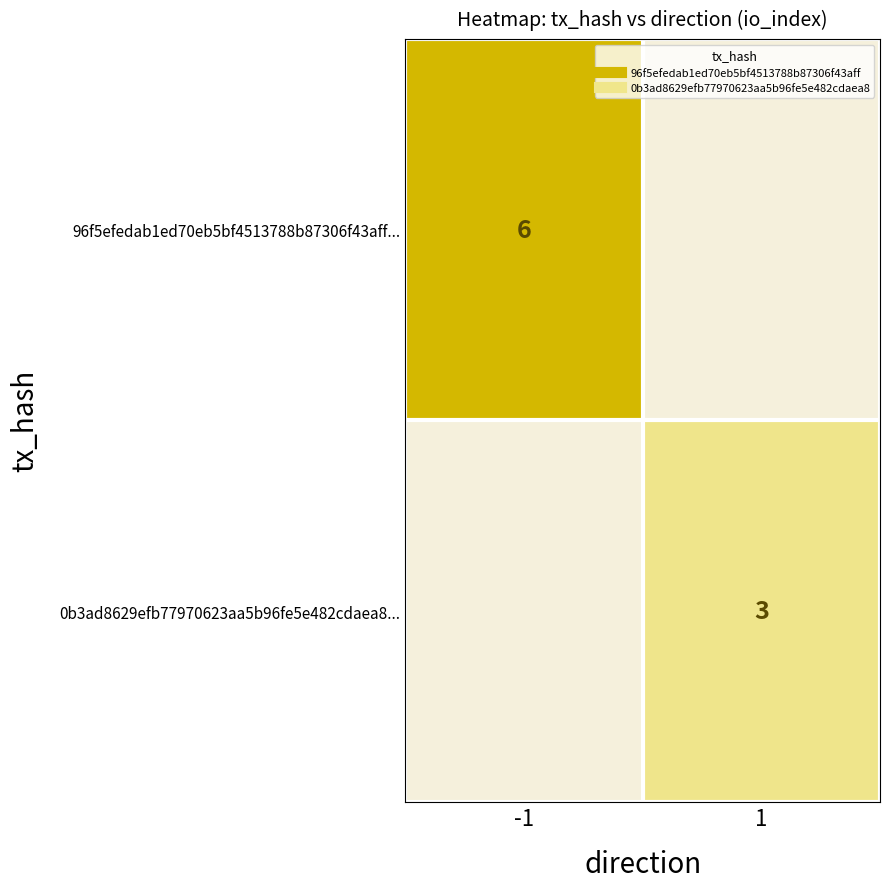

Which series has the widest spread of values?

96f5efedab1ed70eb5bf4513788b87306f43aff...